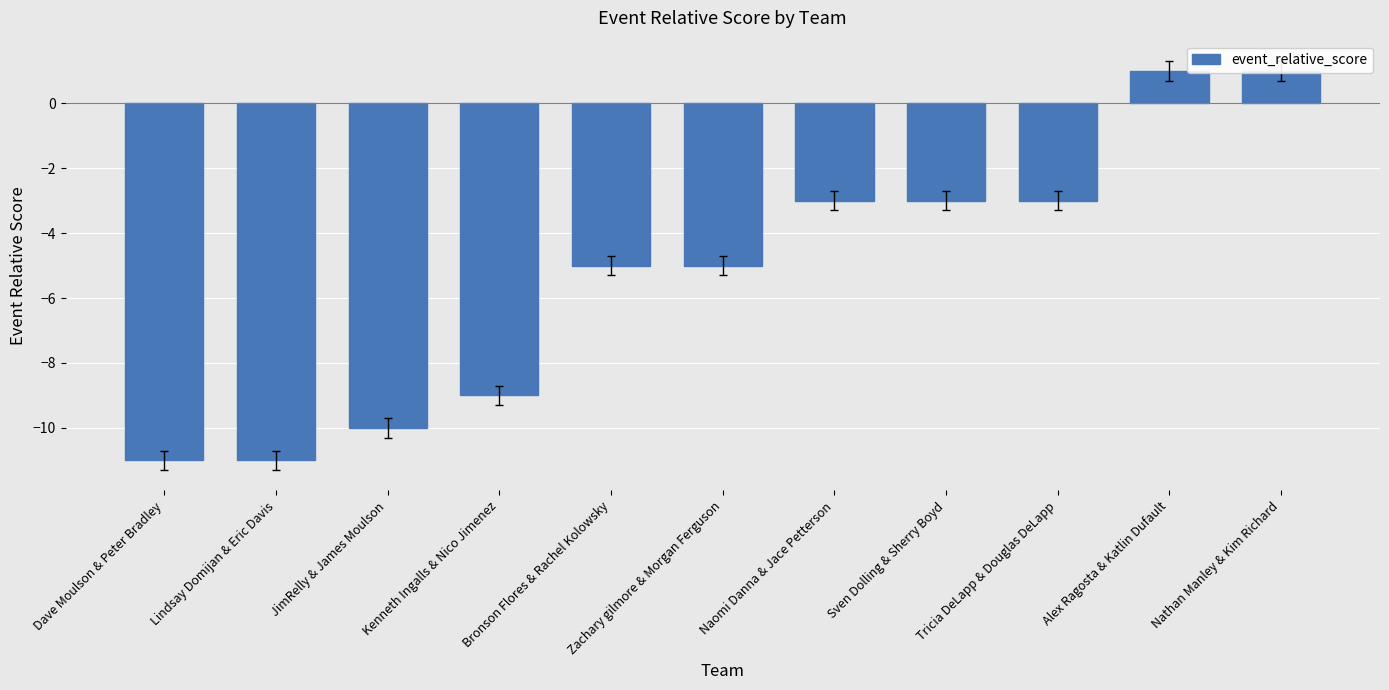

Reading right to left, what are all the values shown in this chart?

1	1	-3	-3	-3	-5	-5	-9	-10	-11	-11